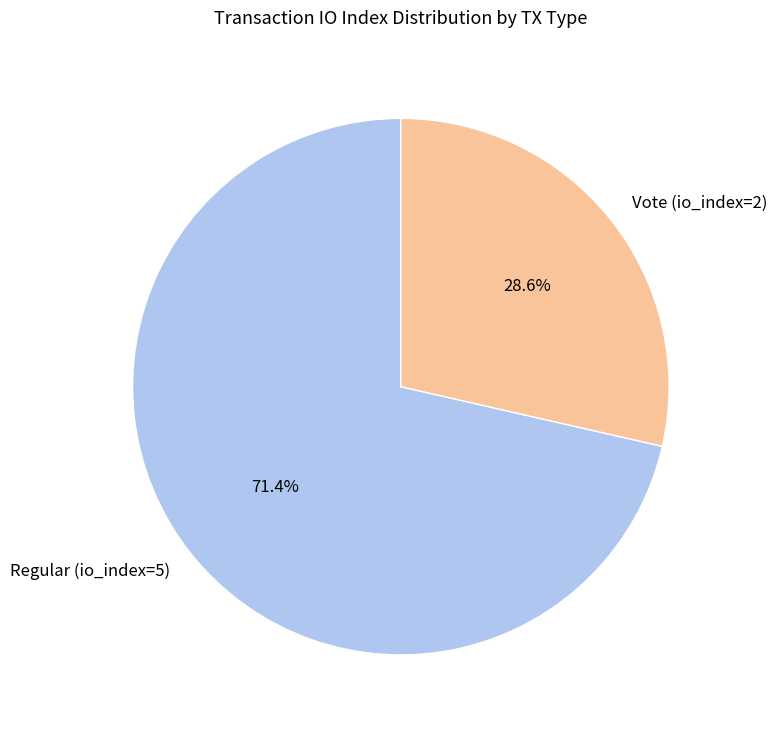

Which has a higher value, Regular (io_index=5) or Vote (io_index=2)?

Regular (io_index=5)